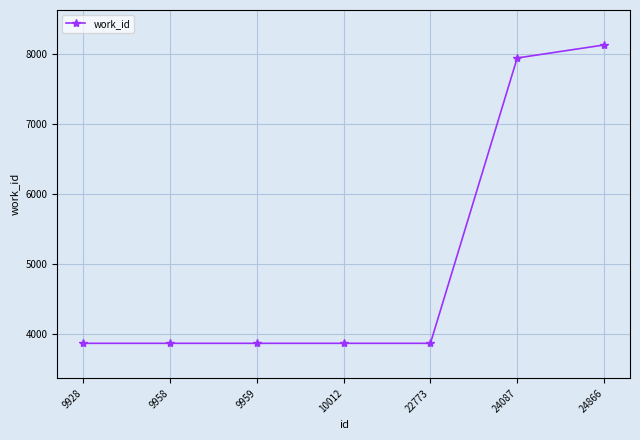

At which category does the chart reach its peak across all series?

24866